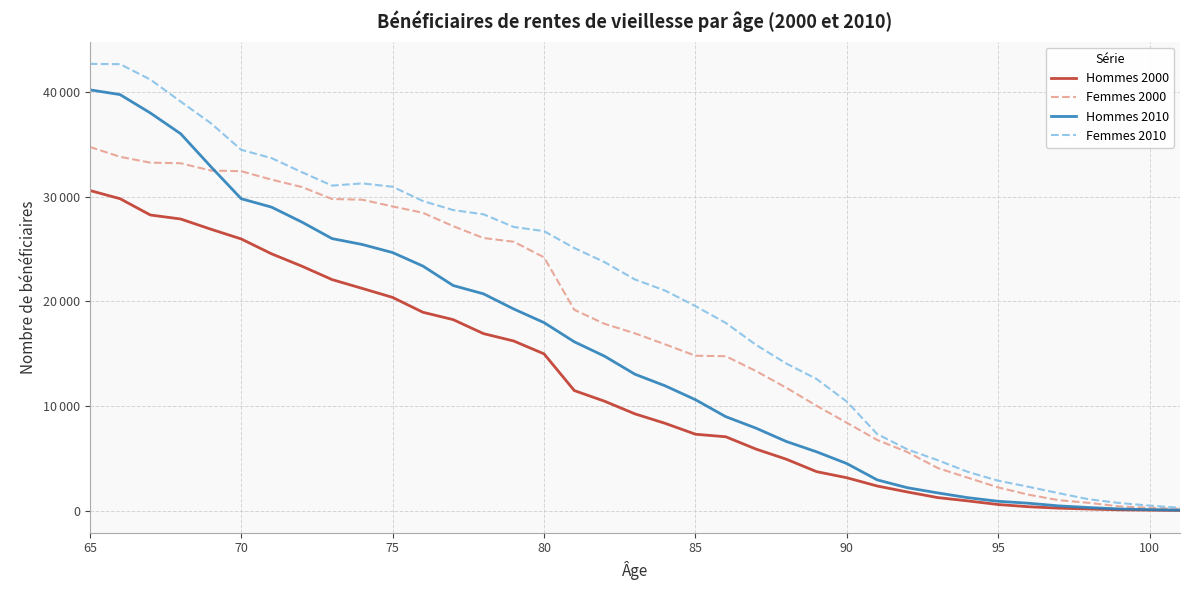

What is the sum of all Femmes 2000 values?

651401